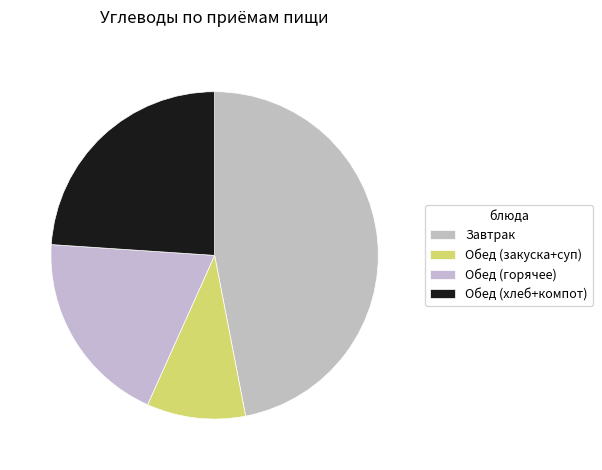

How many slices are in this pie chart?

4